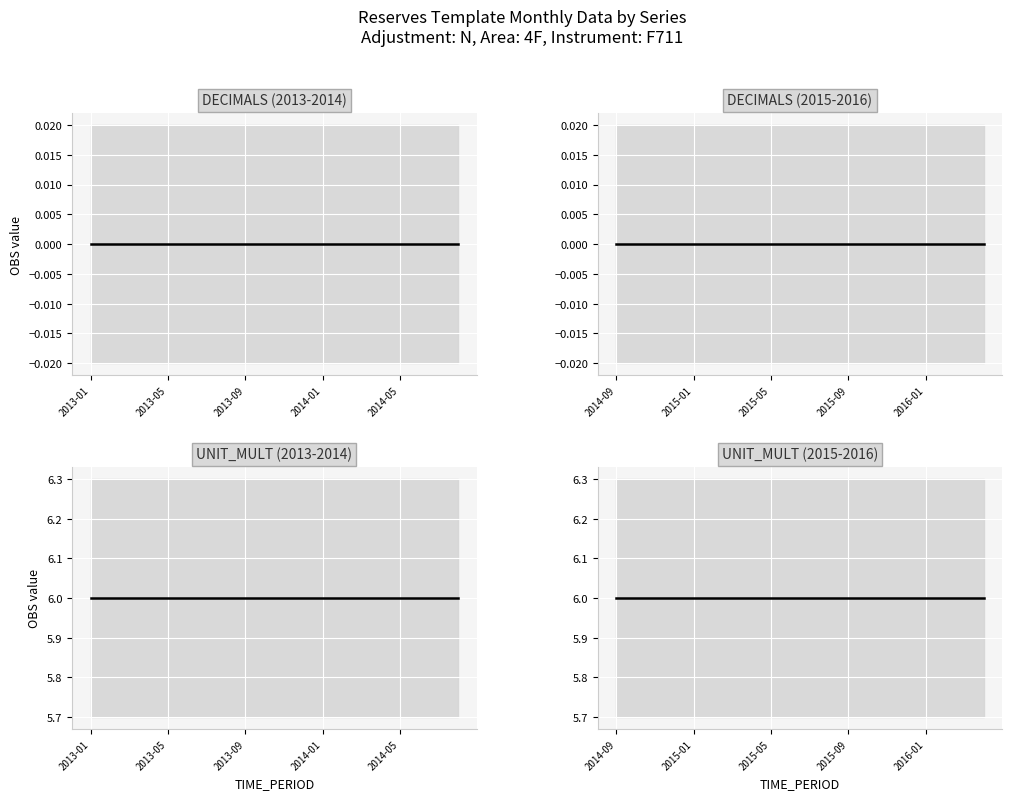

Which category has the lowest value in the UNIT_MULT series?

2014-09